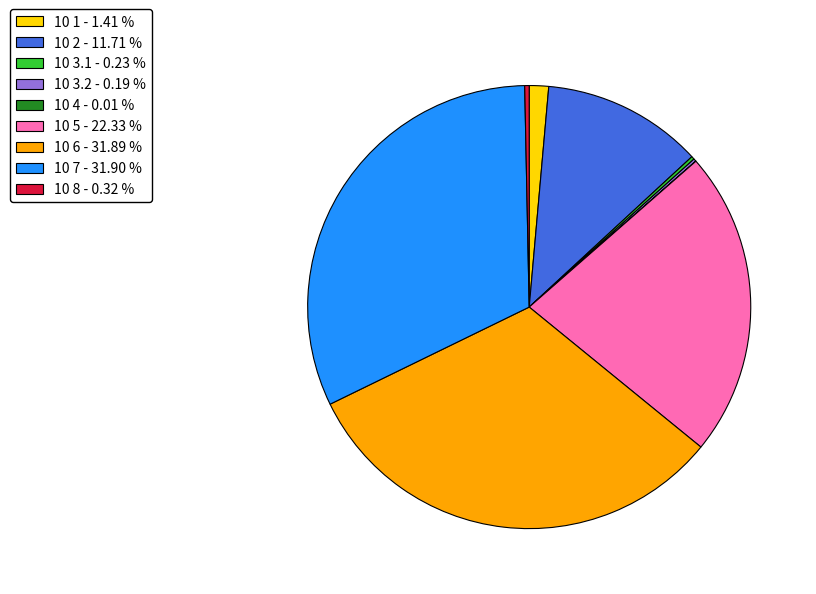

Combined, do 10 5 - 22.33 % and 10 1 - 1.41 % account for over 50%?

No